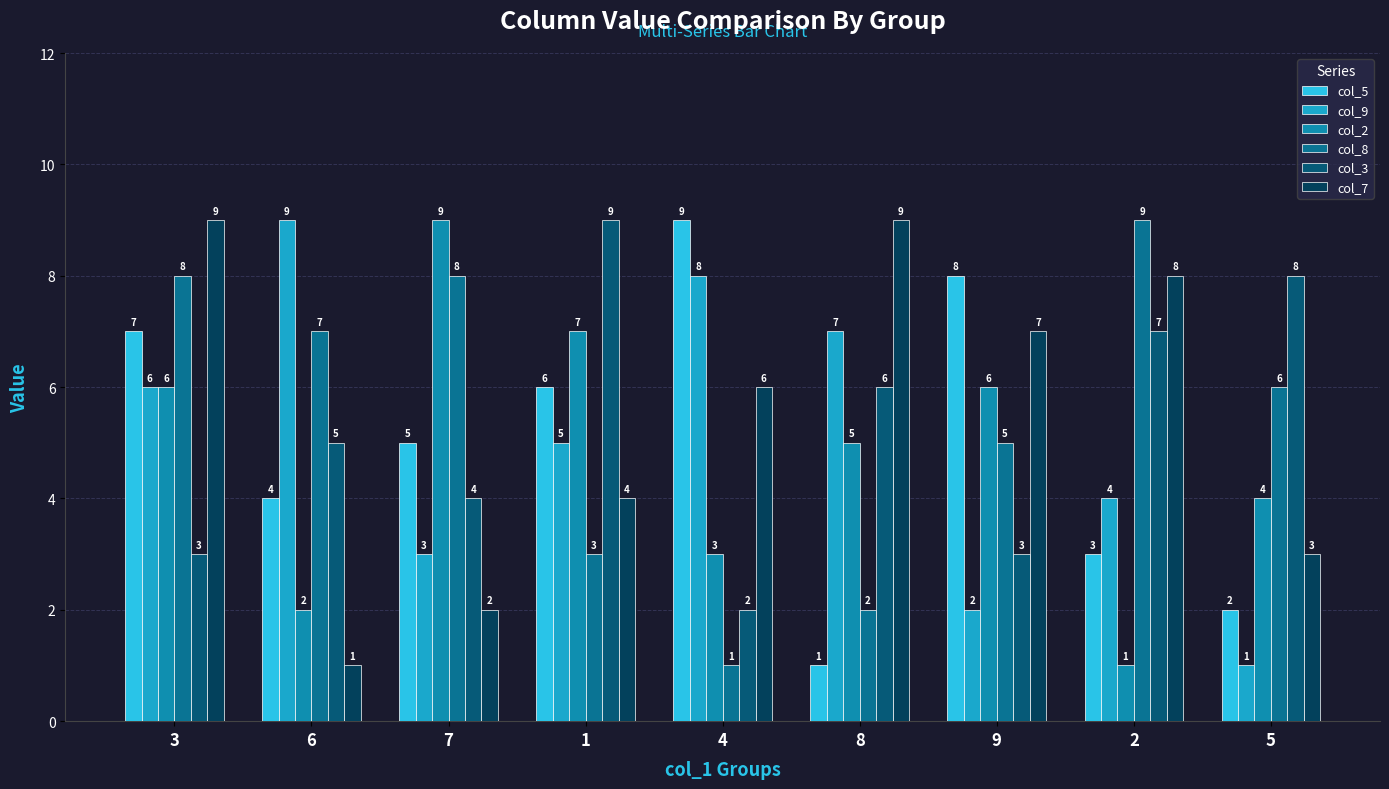

What is the spread (max minus min) of values at 3?

6